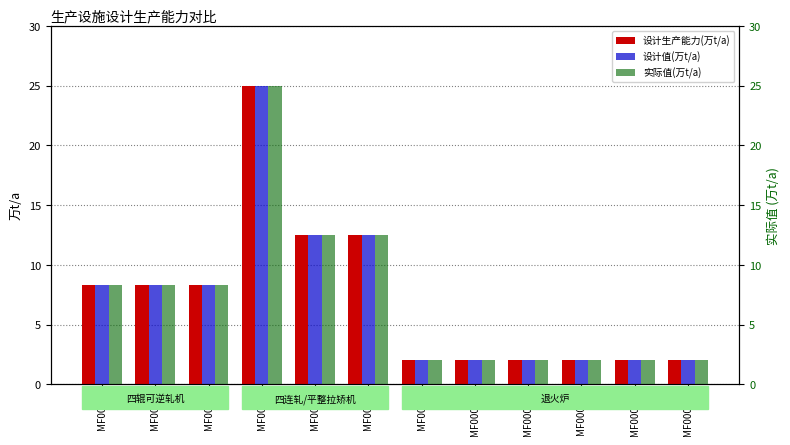

At which category is the sum across all series the highest?

MF0004